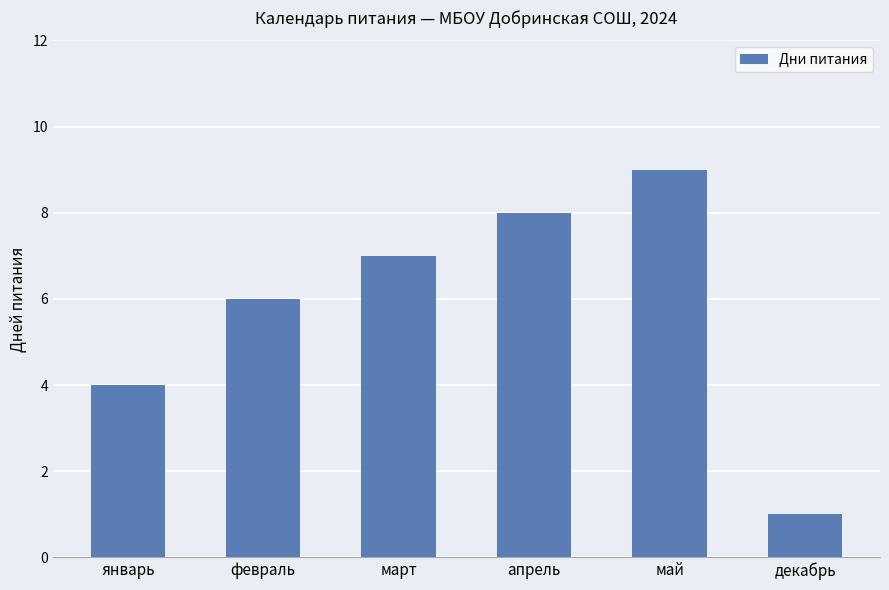

Read the value at февраль.

6